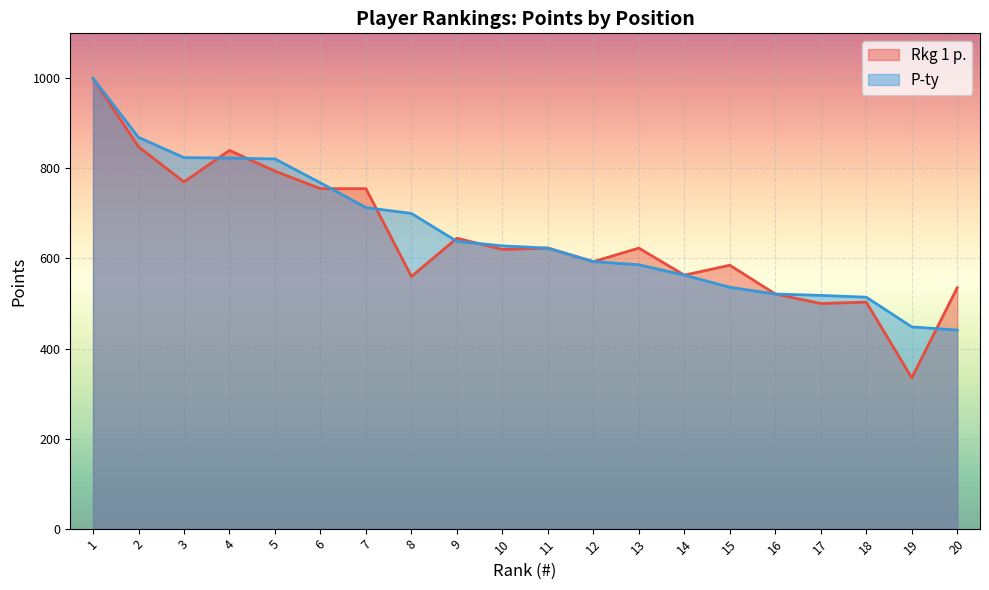

What is the value of the P-ty point at the 8th from the left?

700